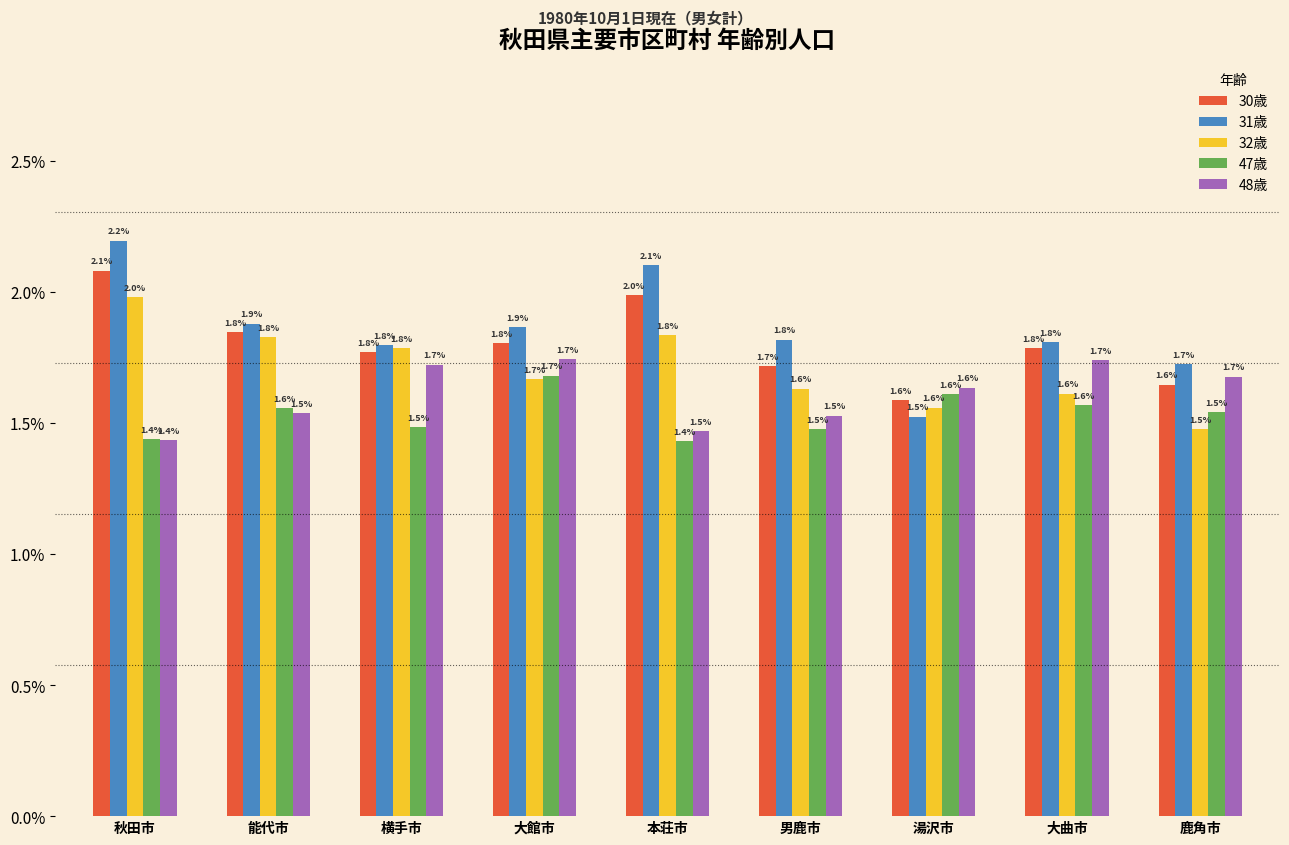

At how many categories does at least one series exceed 1?

9